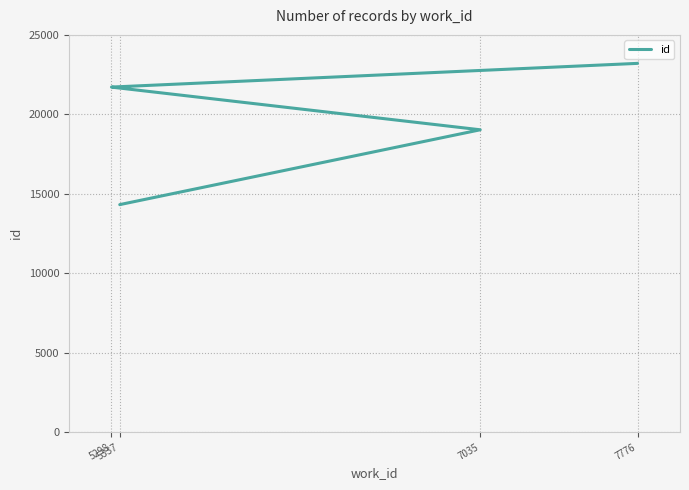

What is the label of the 1st point from the left?

5337